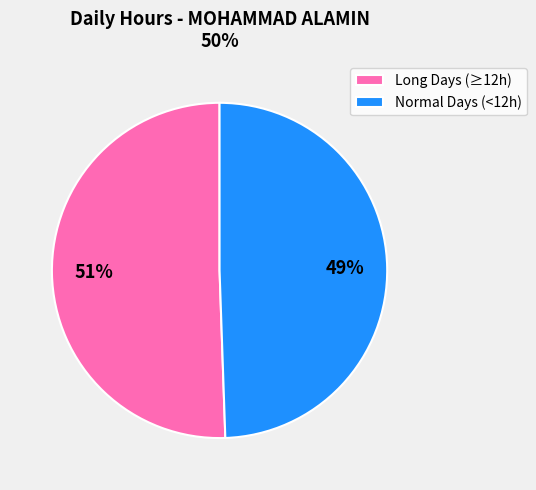

Count the number of slices in the pie.

2